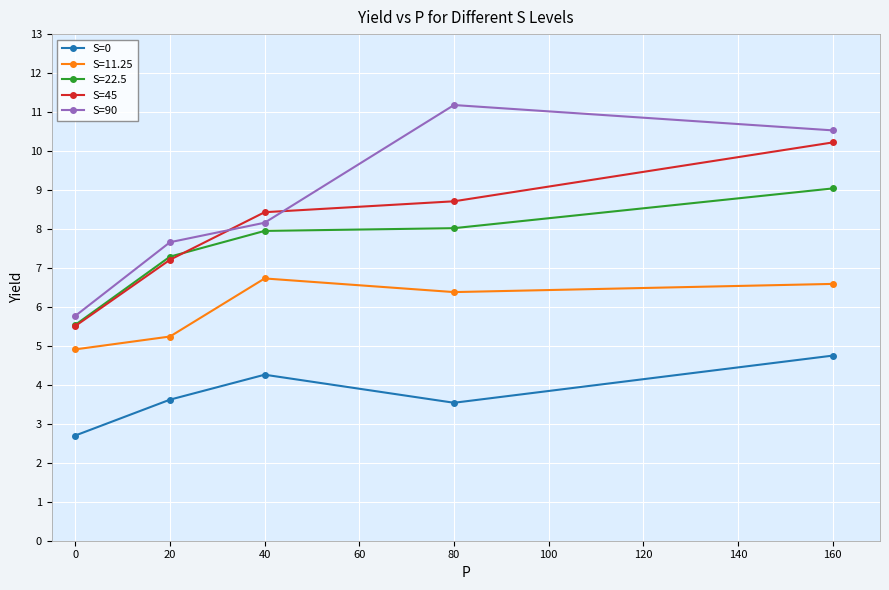

Reading right to left, what are all the values shown in this chart?

S=0: 4.8	3.5	4.3	3.6	2.7
S=11.25: 6.6	6.4	6.7	5.2	4.9
S=22.5: 9.0	8.0	8.0	7.3	5.5
S=45: 10.2	8.7	8.4	7.2	5.5
S=90: 10.5	11.2	8.2	7.7	5.8